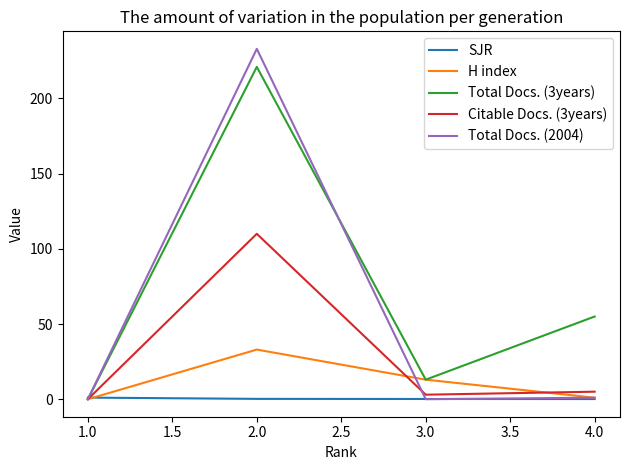

The value of H index at 1.0 is -22.4. True or false?

False